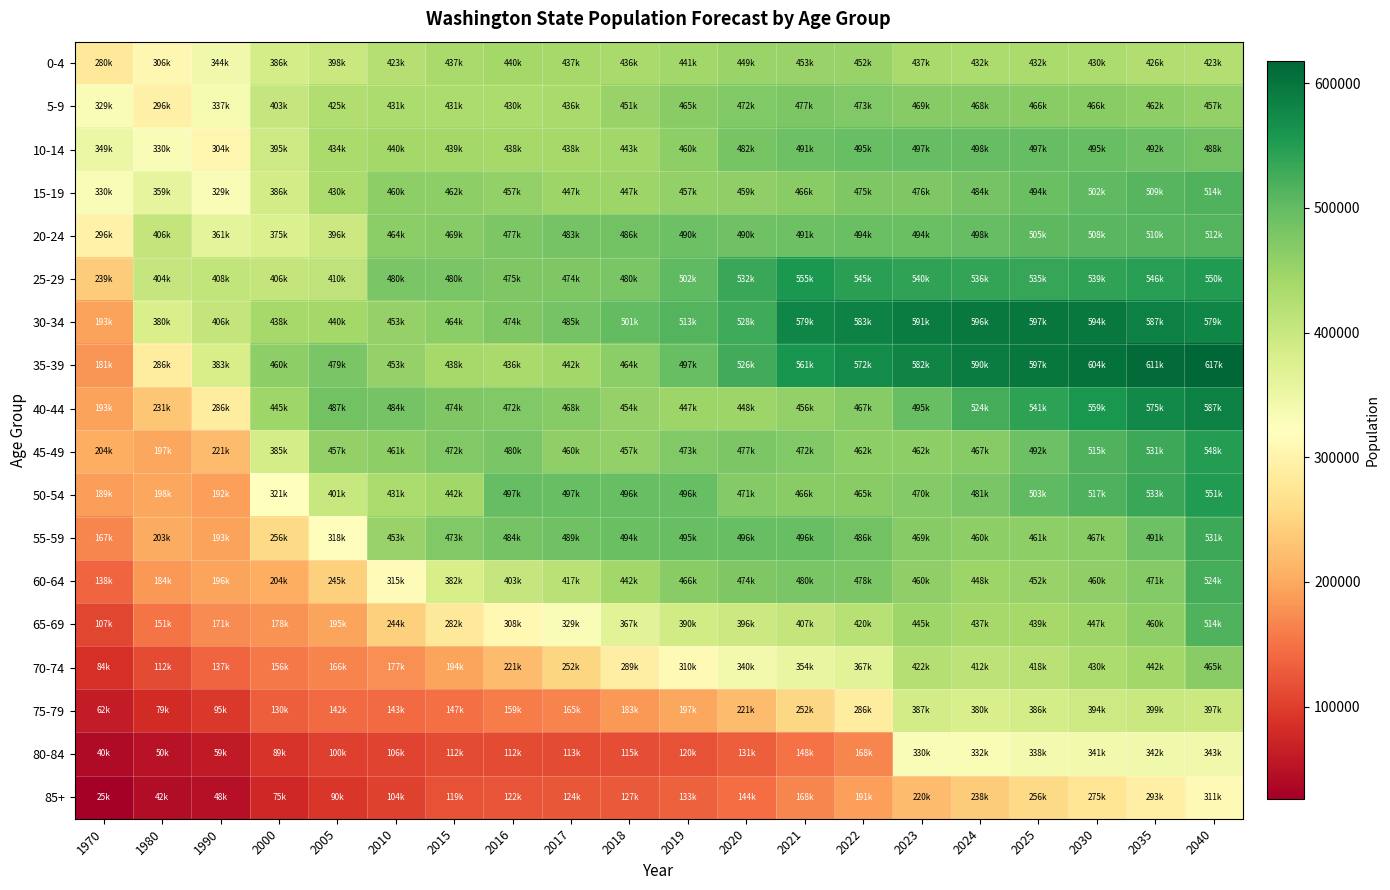

Rank the series at 2040 from lowest to highest value.

85+, 80-84, 75-79, 0-4, 5-9, 70-74, 10-14, 20-24, 65-69, 15-19, 60-64, 55-59, 45-49, 25-29, 50-54, 30-34, 40-44, 35-39